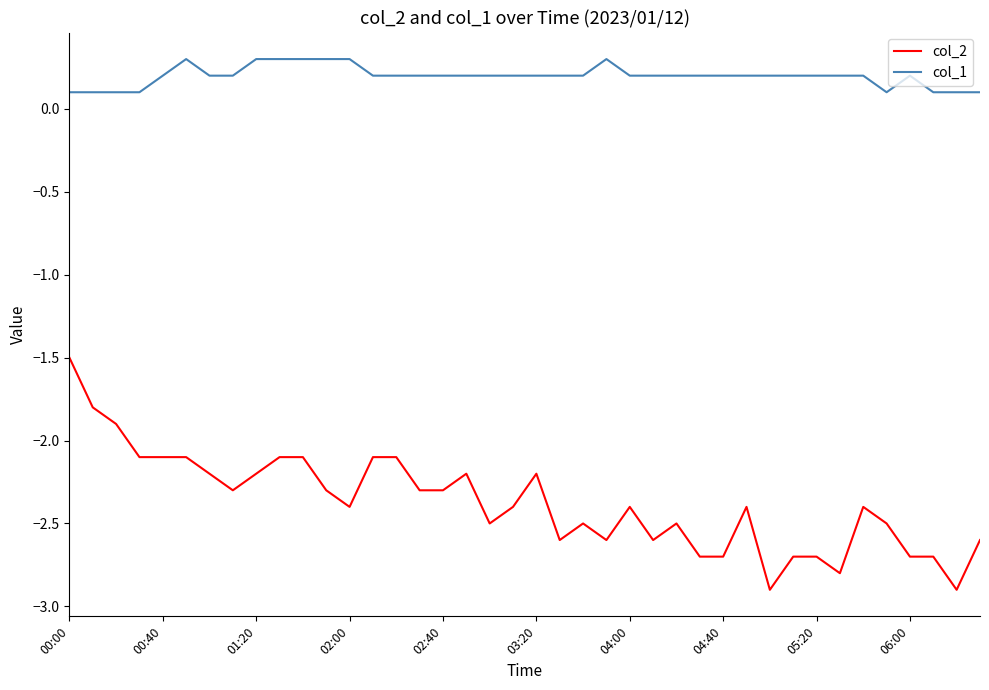

True or false: col_2 and col_1 intersect in this chart.

False